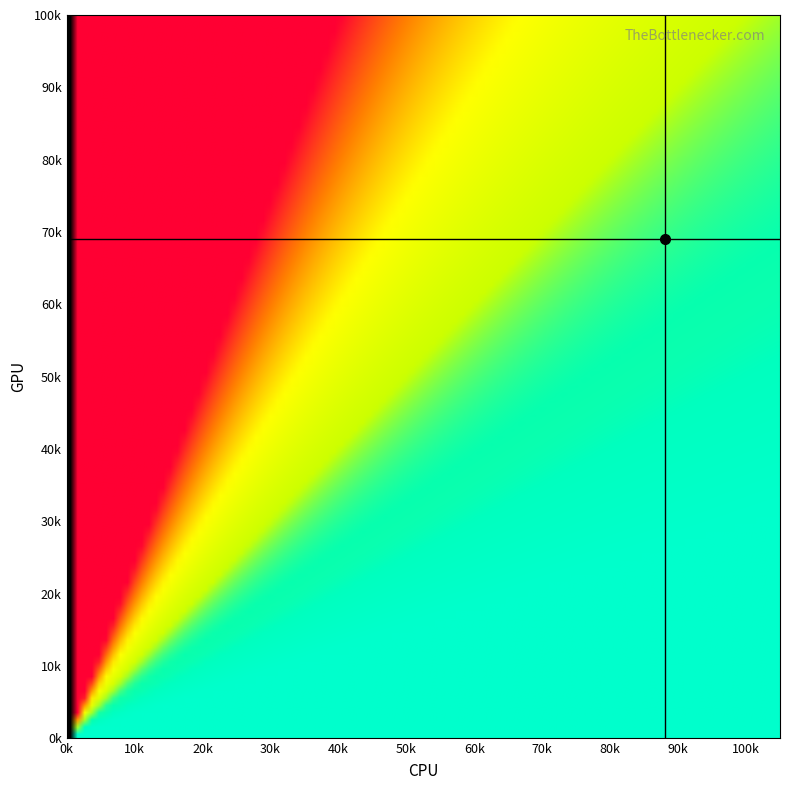

True or false: GPU marker line has a value of 31440 at 0k.

False